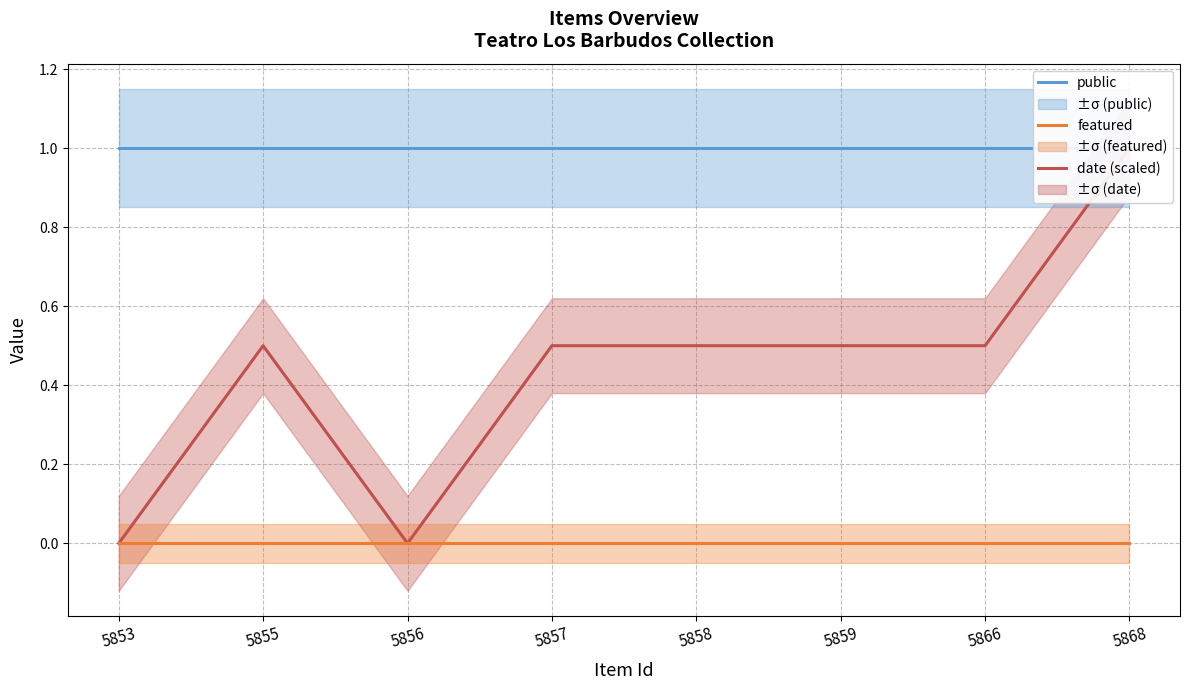

Reading right to left, list all the values displayed in this chart.

date (scaled): 1.0	0.5	0.5	0.5	0.5	0.0	0.5	0.0
featured: 0.0	0.0	0.0	0.0	0.0	0.0	0.0	0.0
public: 1.0	1.0	1.0	1.0	1.0	1.0	1.0	1.0